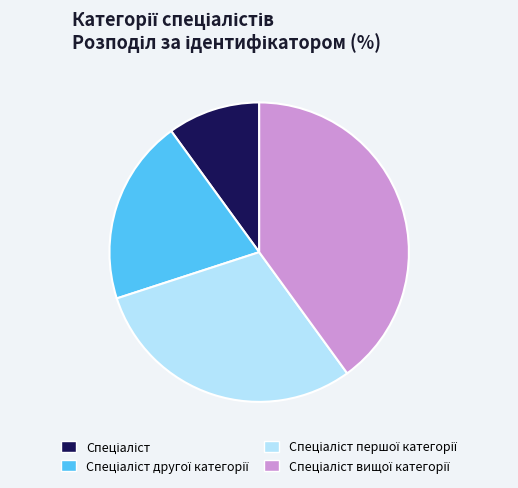

Is there a majority slice in this chart?

No